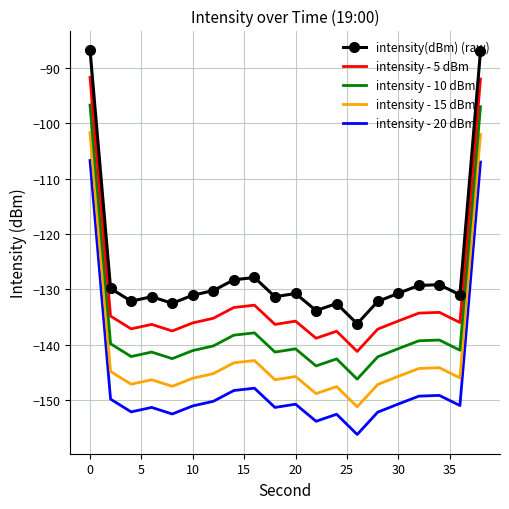

What is the difference between the maximum and minimum values in the intensity - 5 dBm series?

49.5